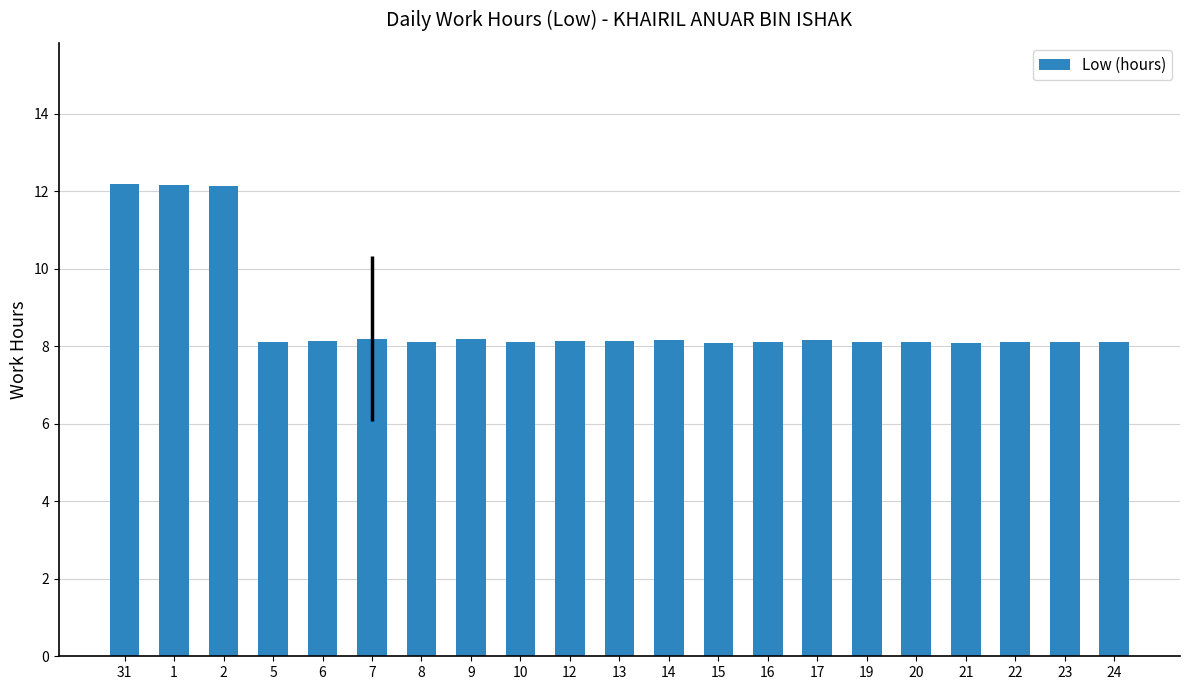

Which has a higher value, 31 or 10?

31